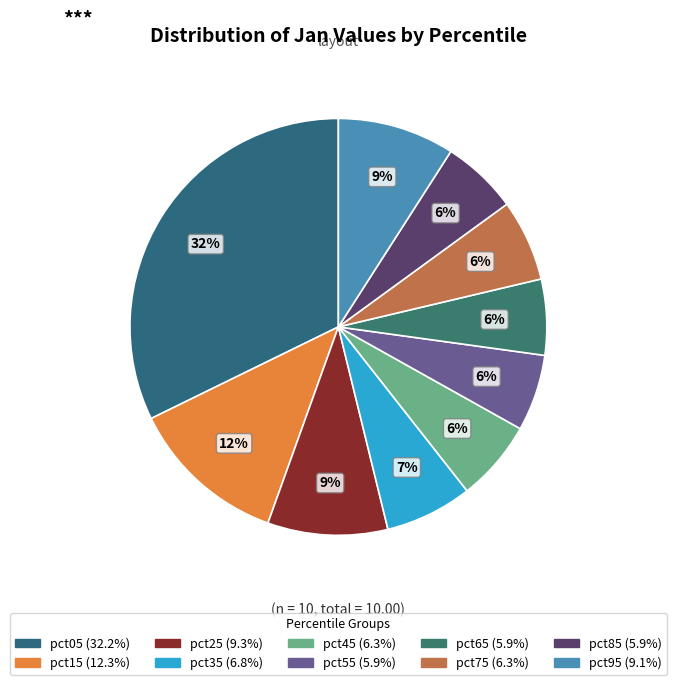

What is the change in value from pct05 to pct45?

-2.6